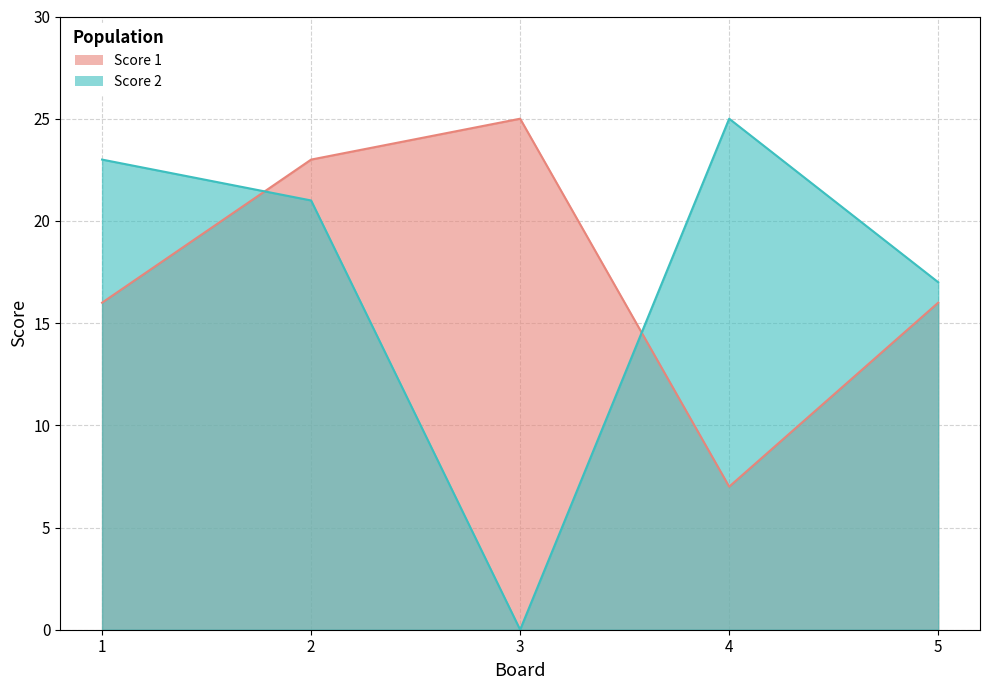

List the labels in order of Score 2 value, largest first.

4, 1, 2, 5, 3